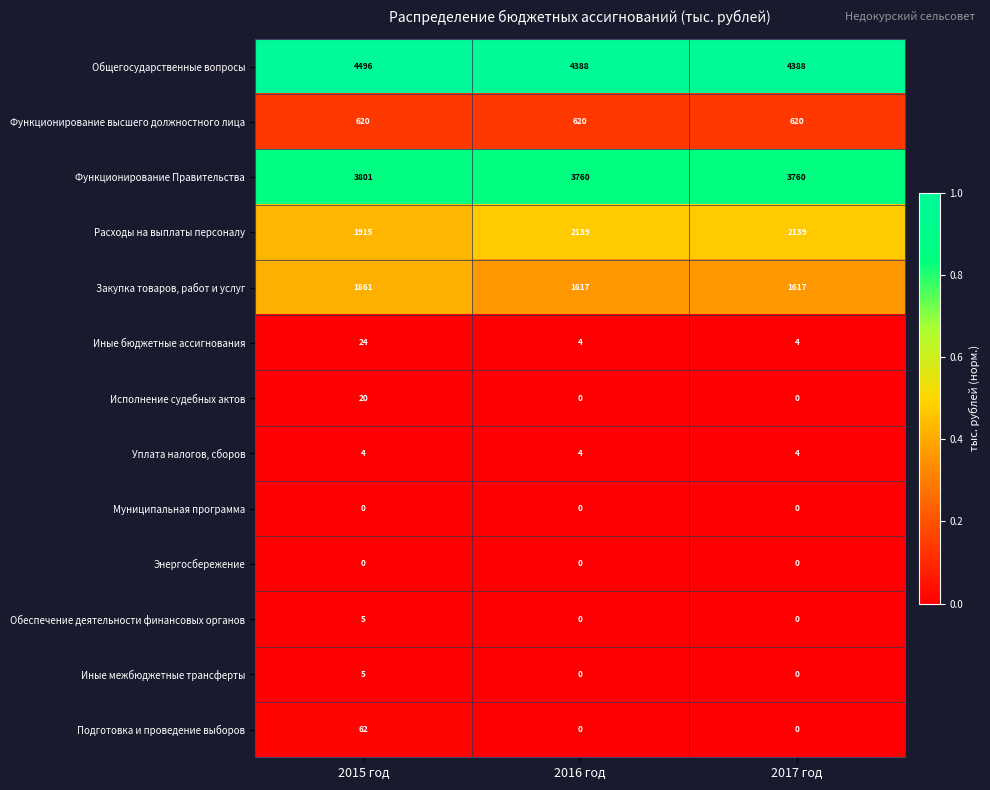

The Расходы на выплаты персоналу series shows 1364 at 2016 год. True or false?

False